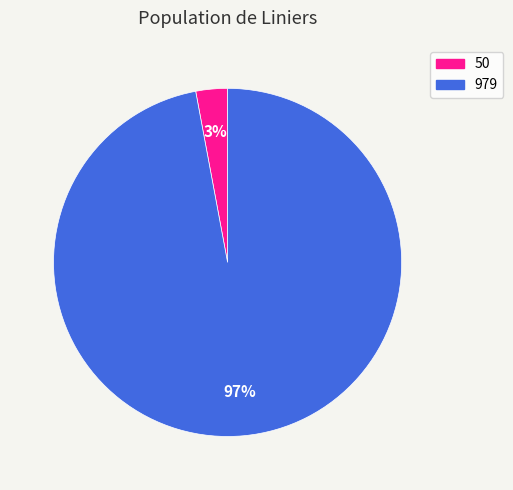

True or false: 50 accounts for 15% of the total.

False